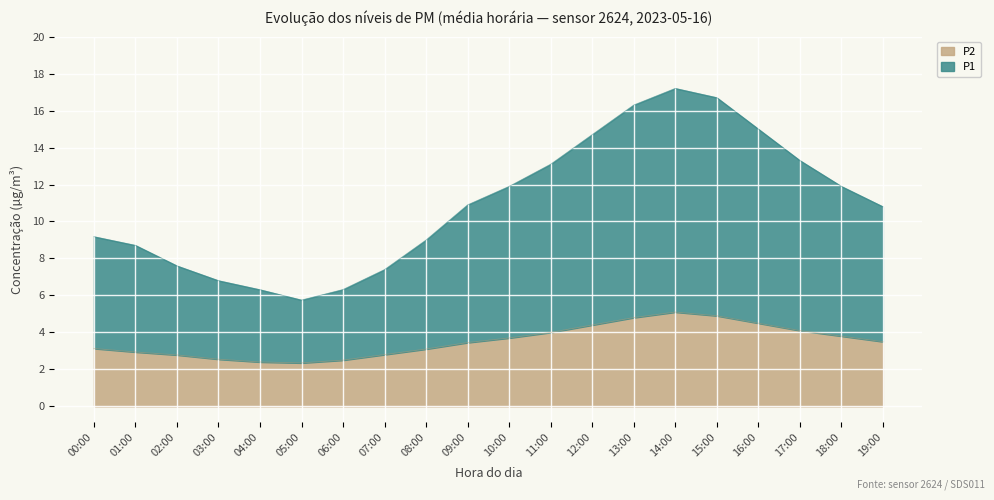

What is the total value across all series at 04:00?

6.3